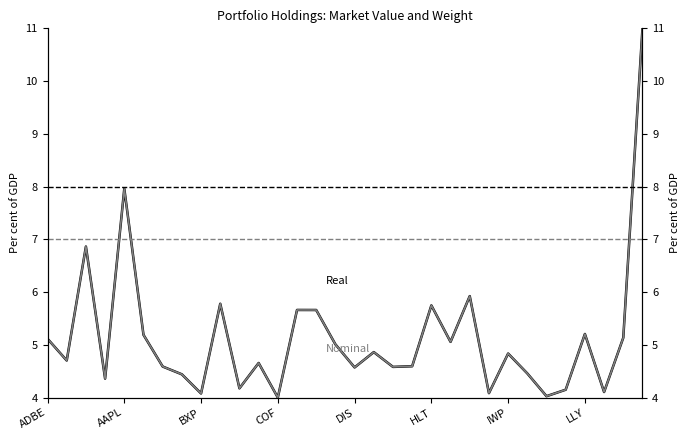

What is the difference between the second highest and minimum values in the Nominal series?

4.0